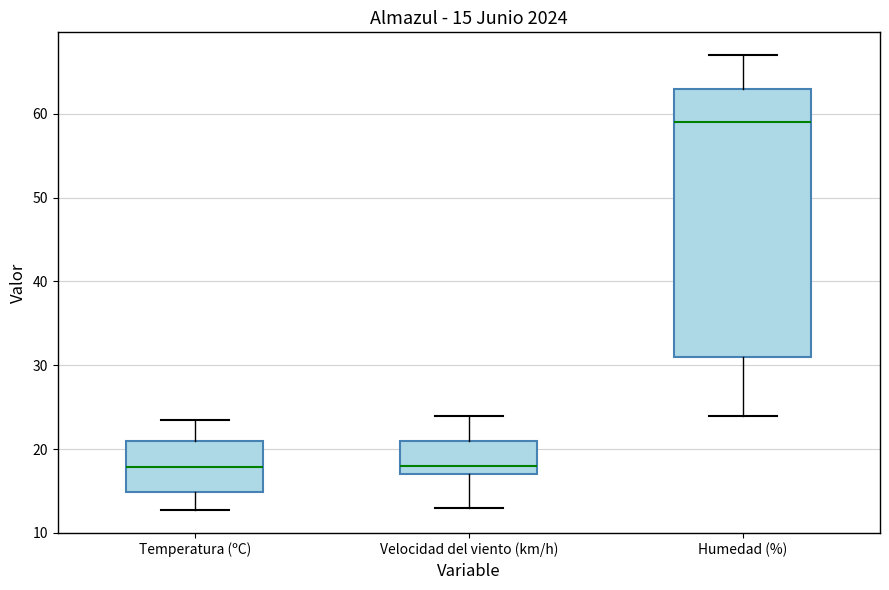

Which box is the tallest, from its lower edge to its upper edge?

Humedad (%)